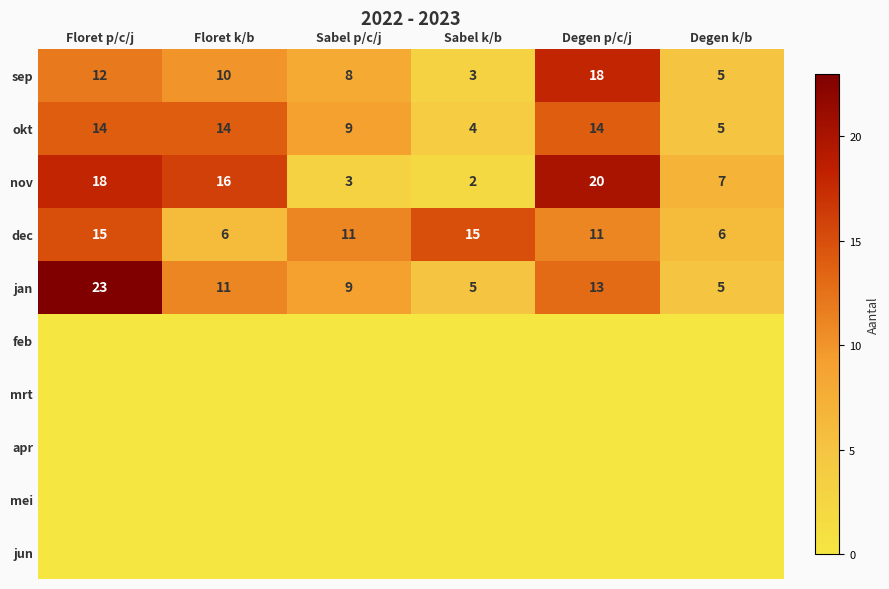

What is the total value across all series at Sabel k/b?

29